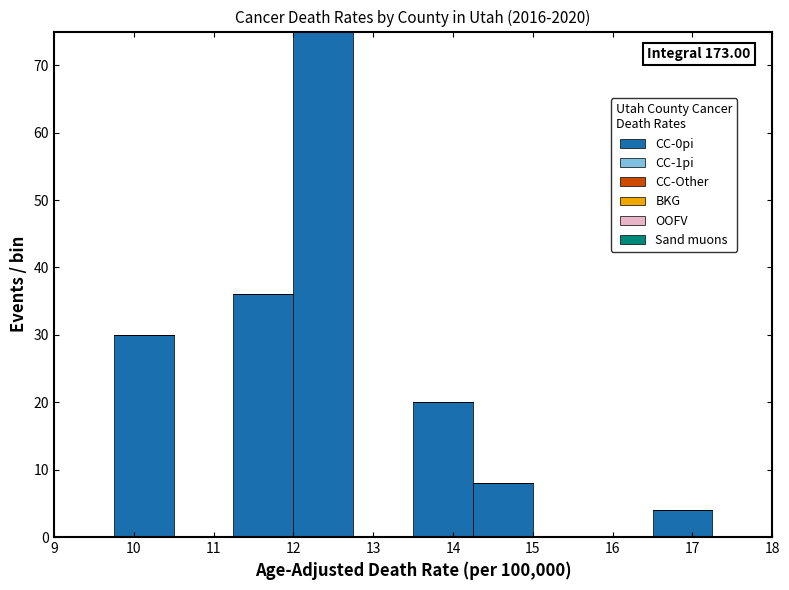

Over which range of the x-axis is the bar tallest?

12.00 to 12.75